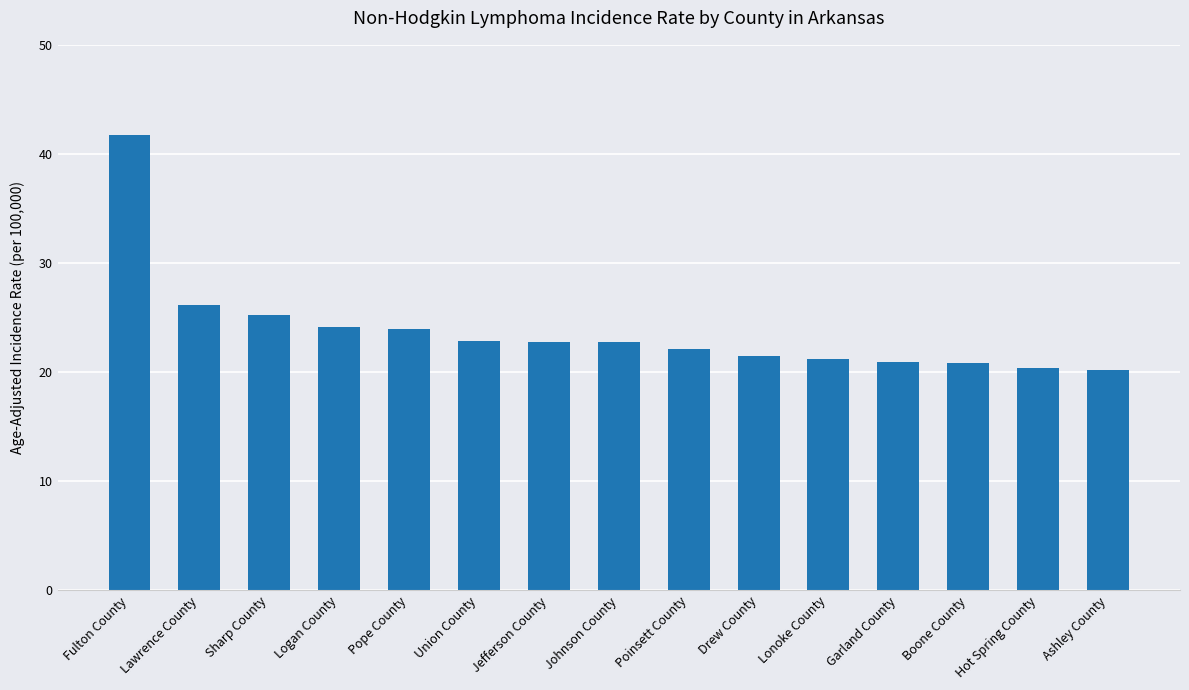

What is the average value?

23.8